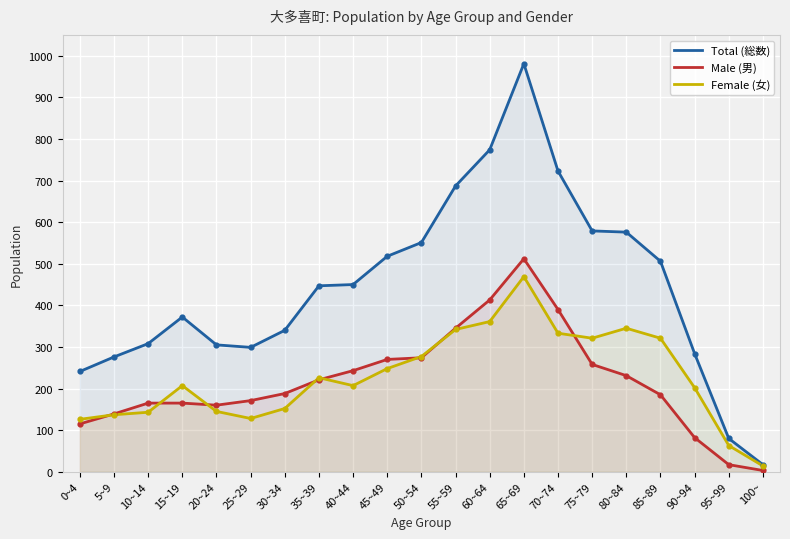

Is the value of Total (総数) at 70~74 greater than the value of Female (女) at 60~64?

Yes